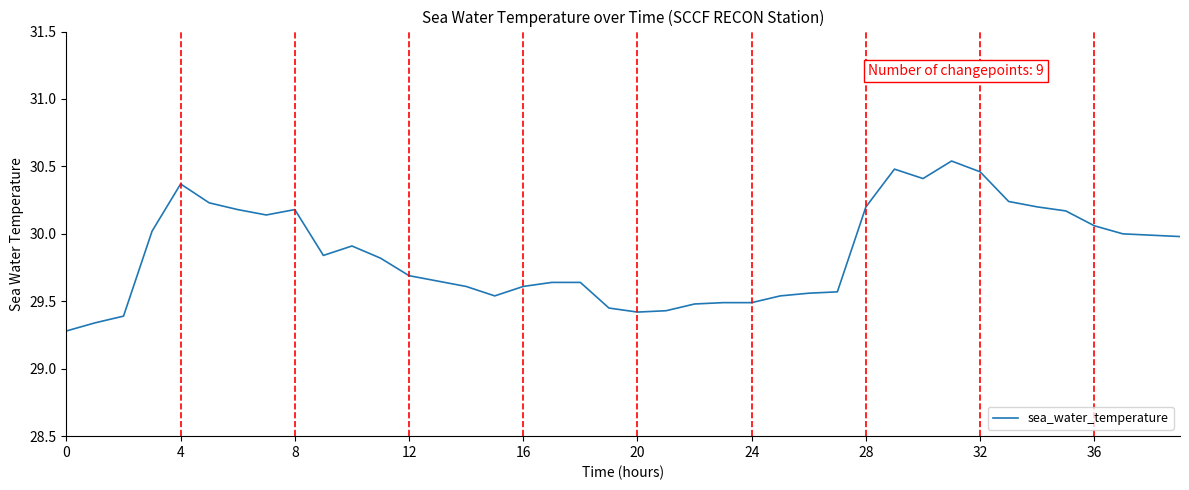

What is the difference between the maximum and minimum values?

1.3